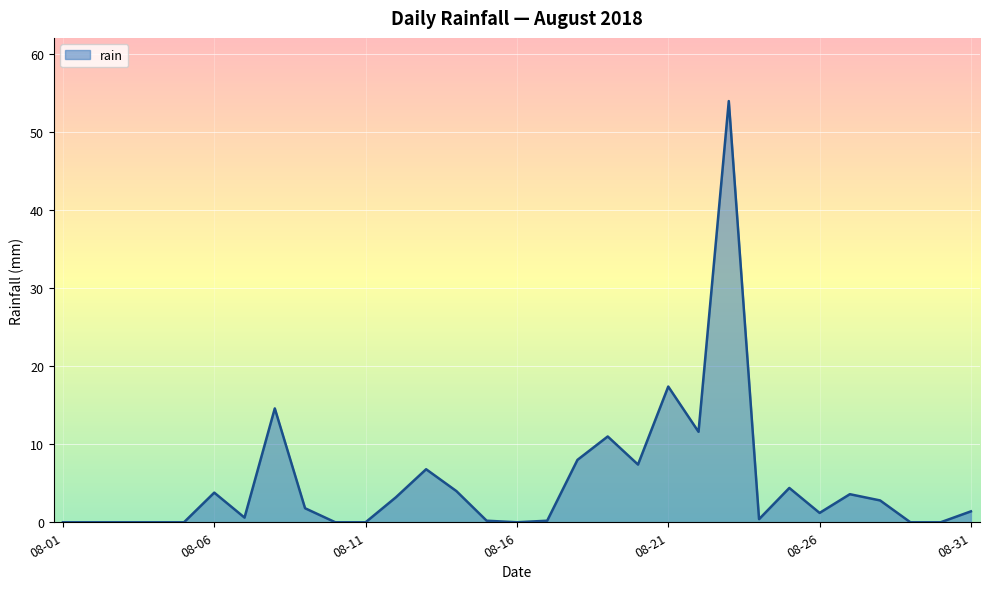

What is the maximum value shown in the chart?

54.0